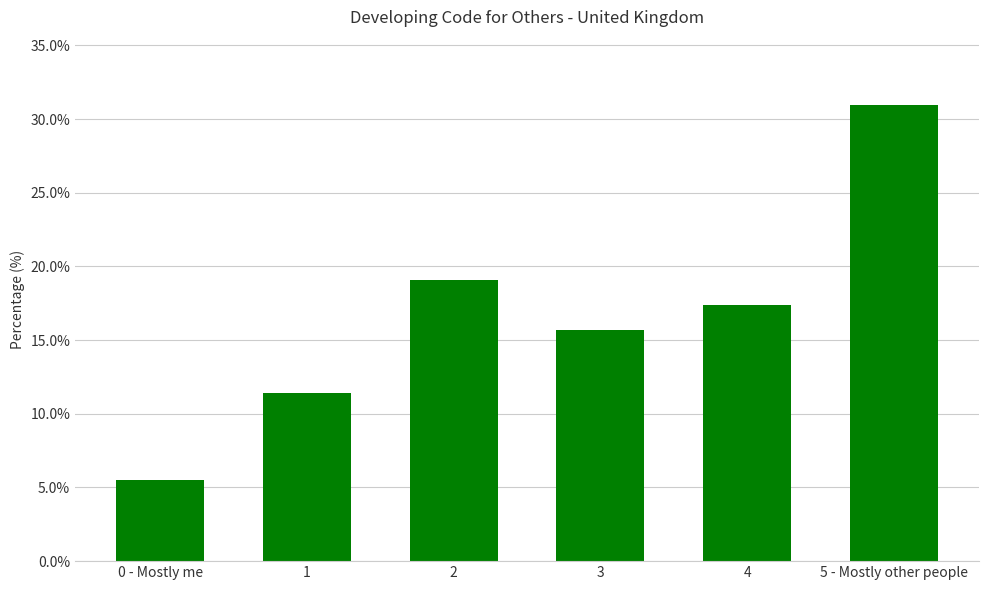

The chart shows a value of 9.8 at 0 - Mostly me. True or false?

False